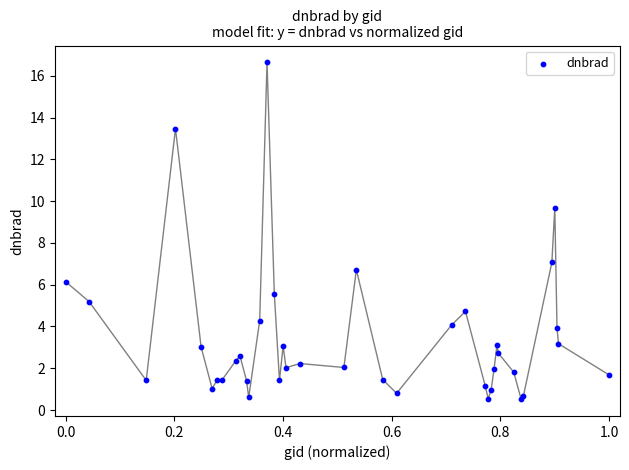

What Y value in the scatter plot is closest to 8?

7.1